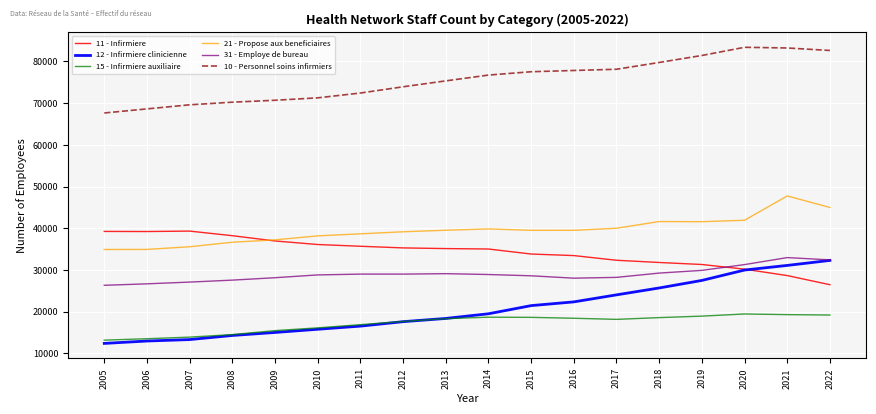

Count the number of categories in the chart.

18